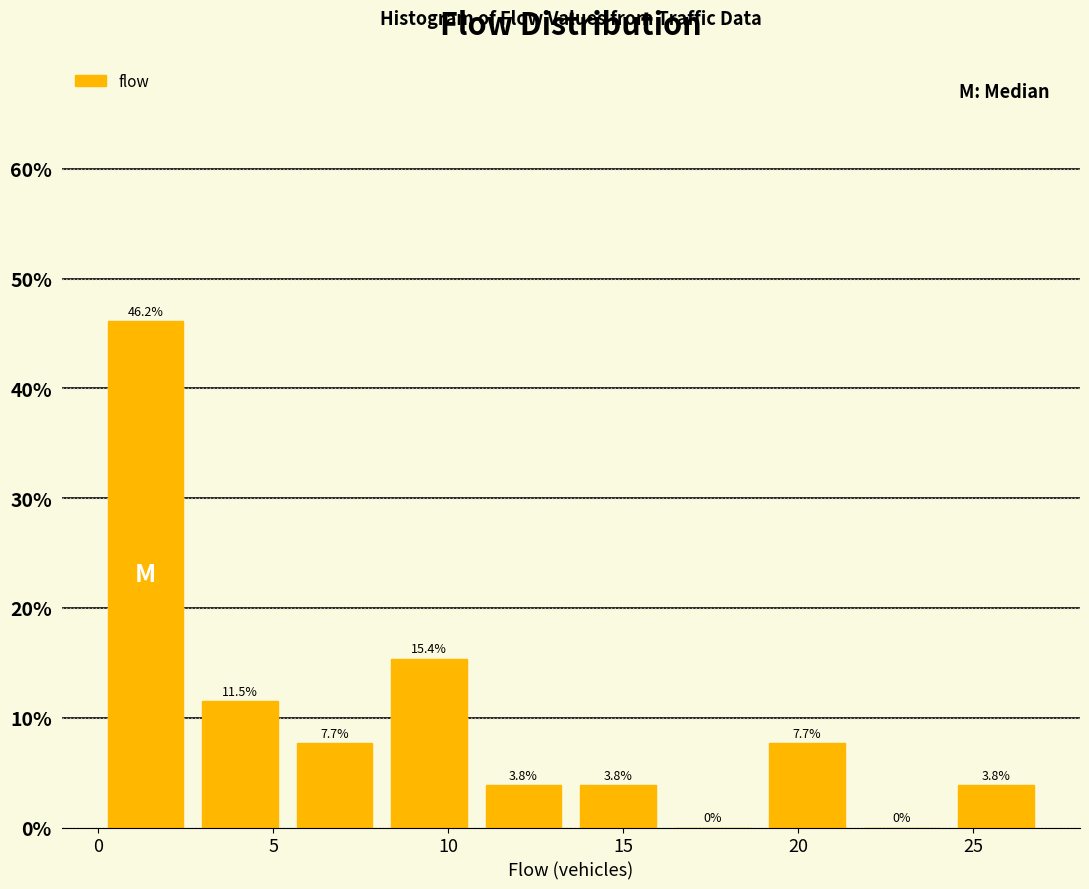

Reading left to right, transcribe this chart: for each bar, give the range it covers on the x-axis and its height. The bar edges are not printed on the chart, so give them approximately, as read against the axis.

0.0 to 2.7: 46.2
2.7 to 5.4: 11.5
5.4 to 8.1: 7.7
8.1 to 10.8: 15.4
10.8 to 13.5: 3.8
13.5 to 16.2: 3.8
16.2 to 18.9: 0.0
18.9 to 21.6: 7.7
21.6 to 24.3: 0.0
24.3 to 27.0: 3.8